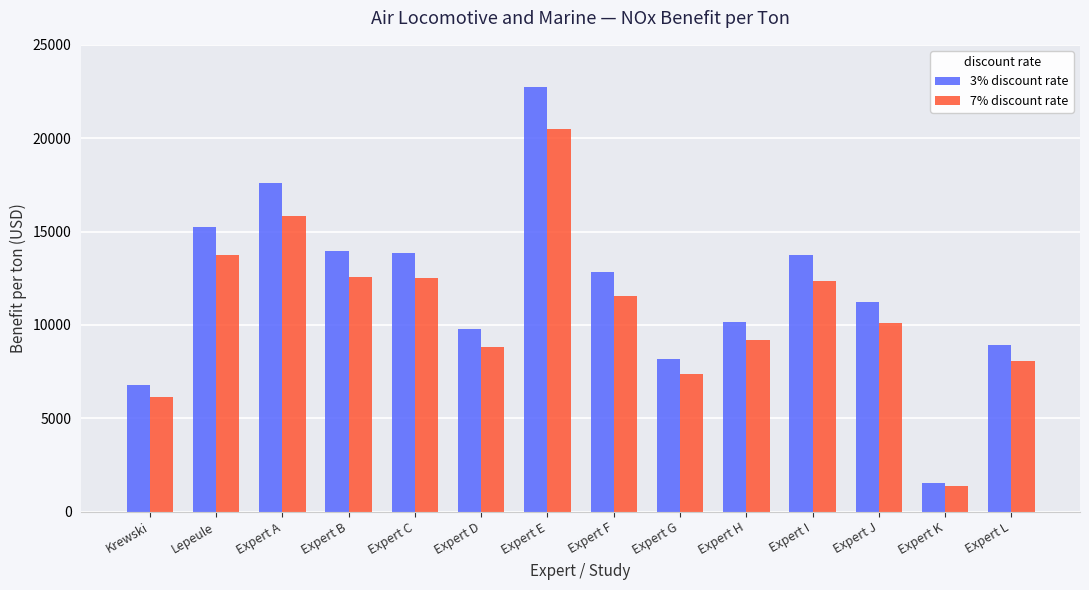

What is the label of the 11th bar from the right?

Expert B